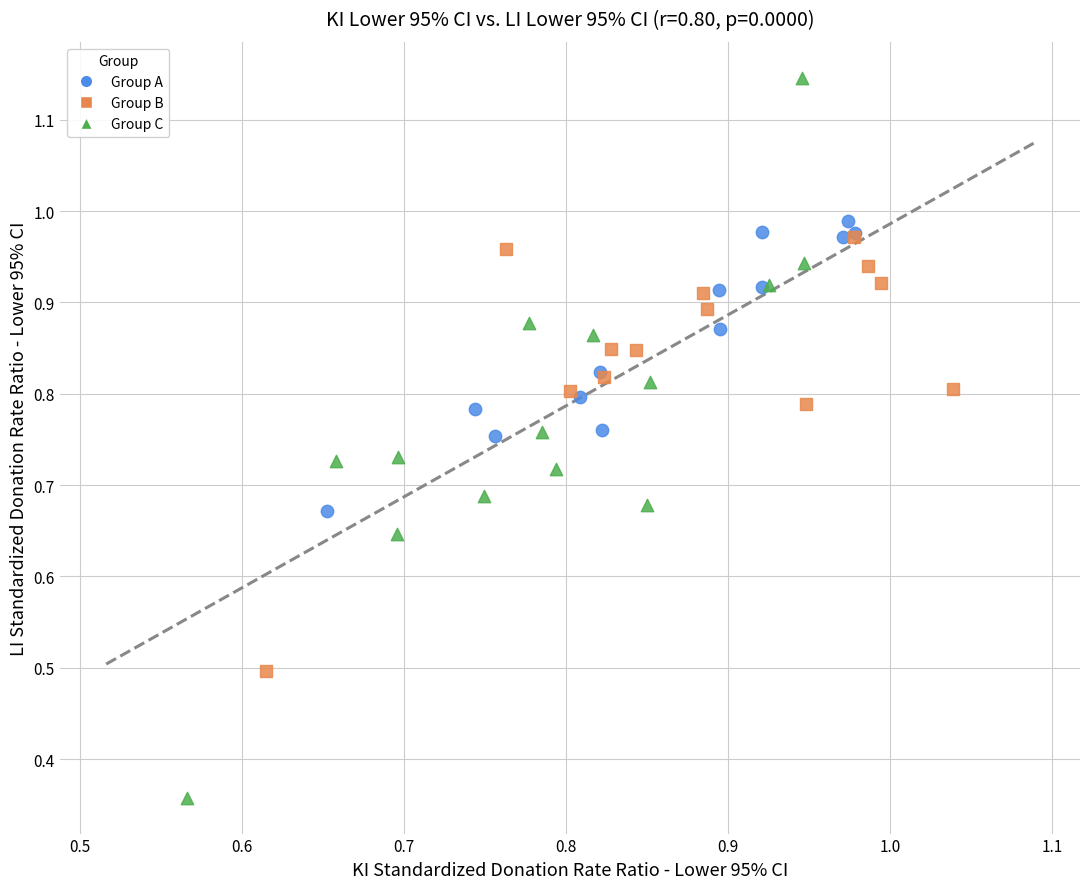

Which series contains the highest Y value?

Group C